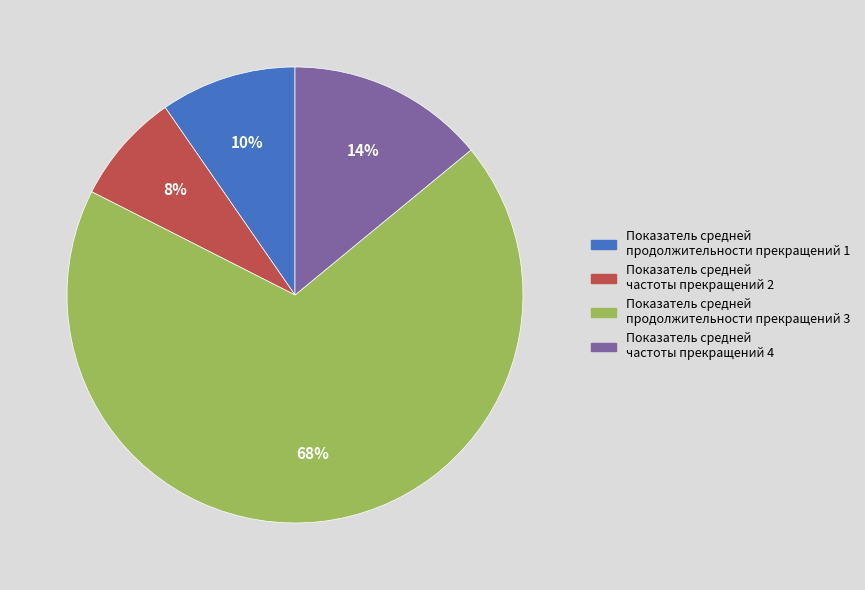

To the nearest percent, what portion does Показатель средней частоты прекращений 2 represent?

8%